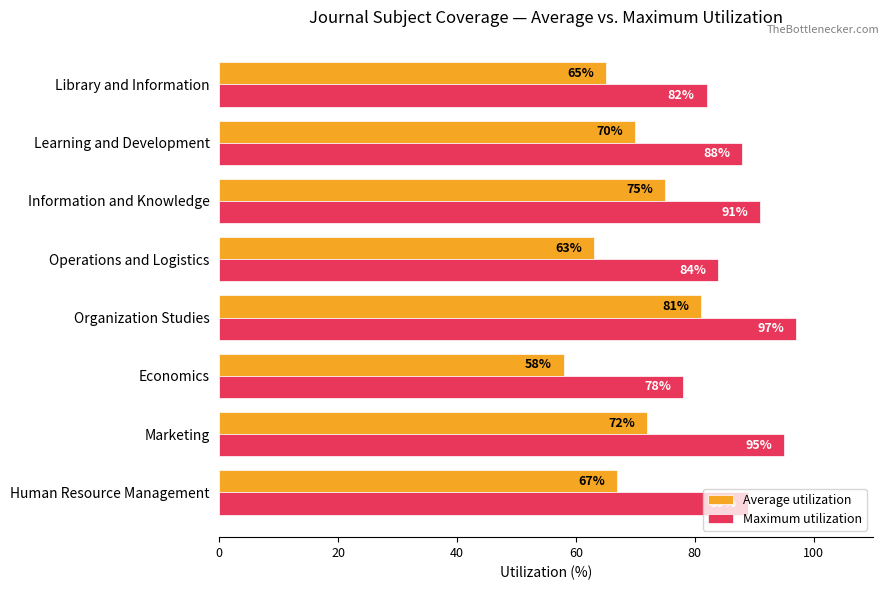

What is the minimum value shown in the chart?

58